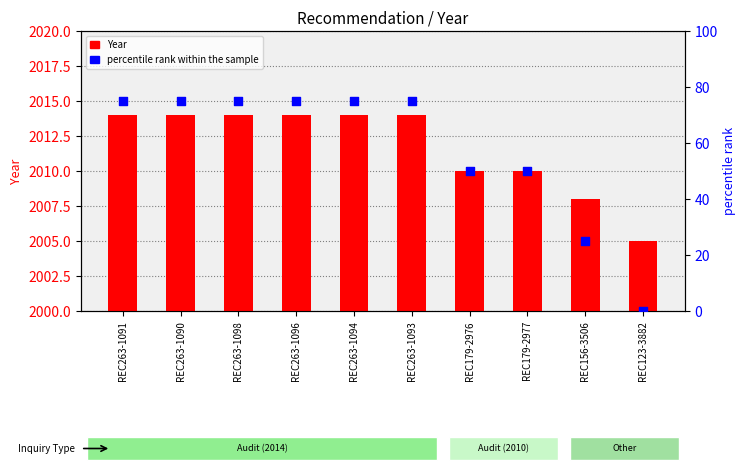

Which series has the largest Y range (max minus min)?

percentile rank within the sample